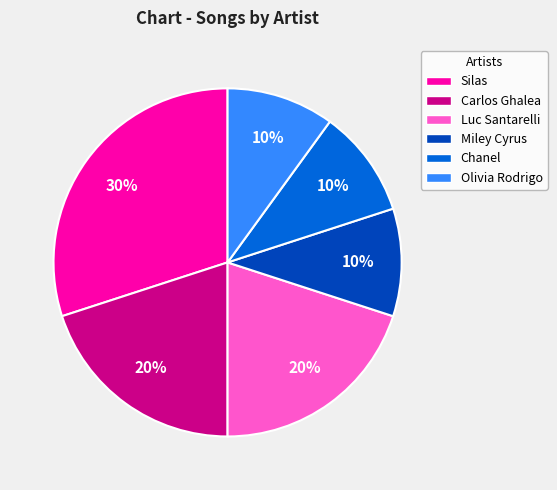

Combined, do Olivia Rodrigo and Carlos Ghalea account for over 50%?

No